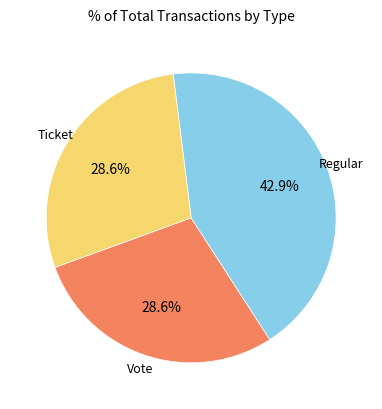

Is there a majority slice in this chart?

No